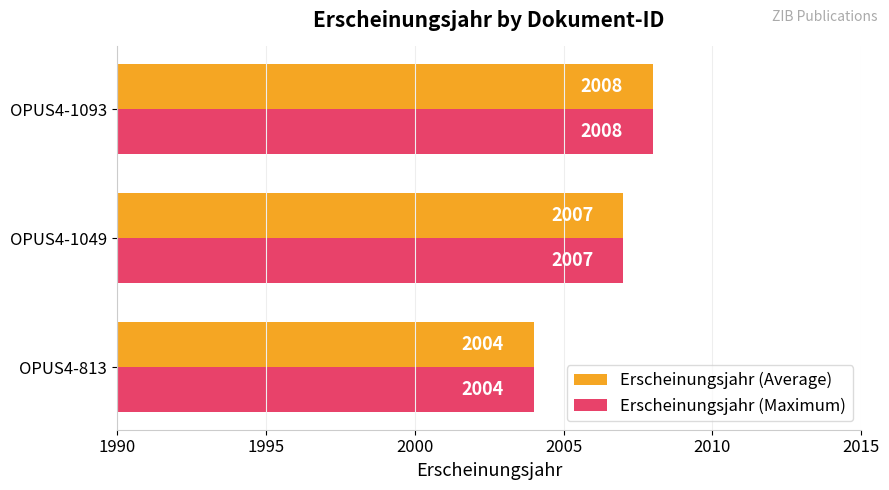

List the labels in order of Erscheinungsjahr (Average) value, smallest first.

OPUS4-813, OPUS4-1049, OPUS4-1093